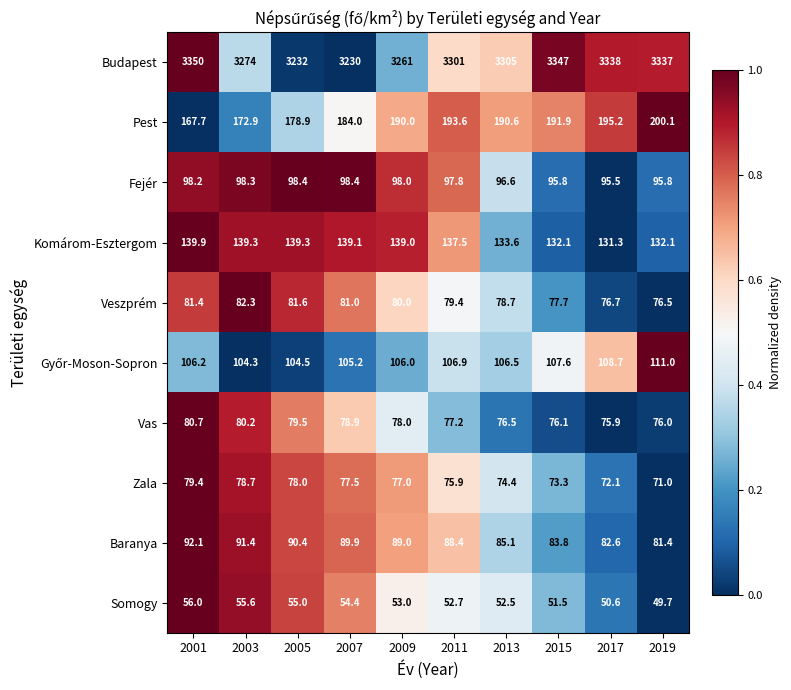

What is the maximum value shown in the chart?

3350.0